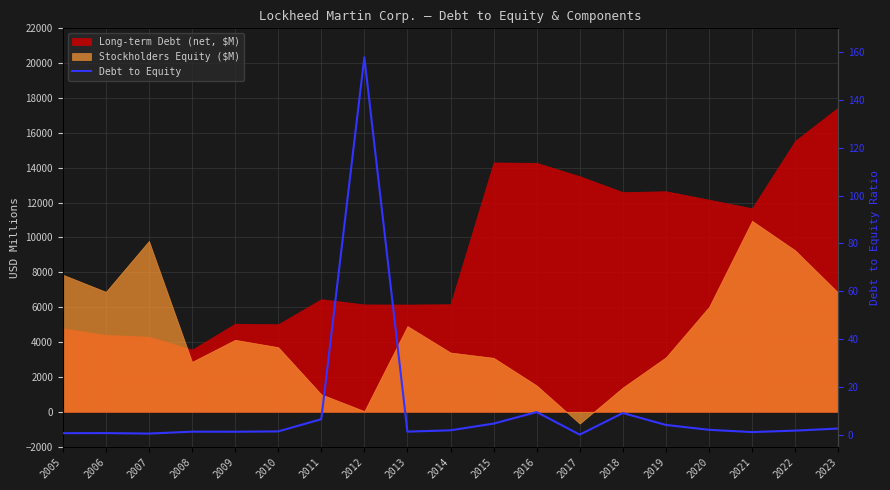

Reading left to right, what are all the values shown in this chart?

0.6	0.6	0.4	1.2	1.2	1.4	6.5	157.9	1.2	1.8	4.6	9.4	0.0	9.0	4.0	2.0	1.1	1.7	2.5